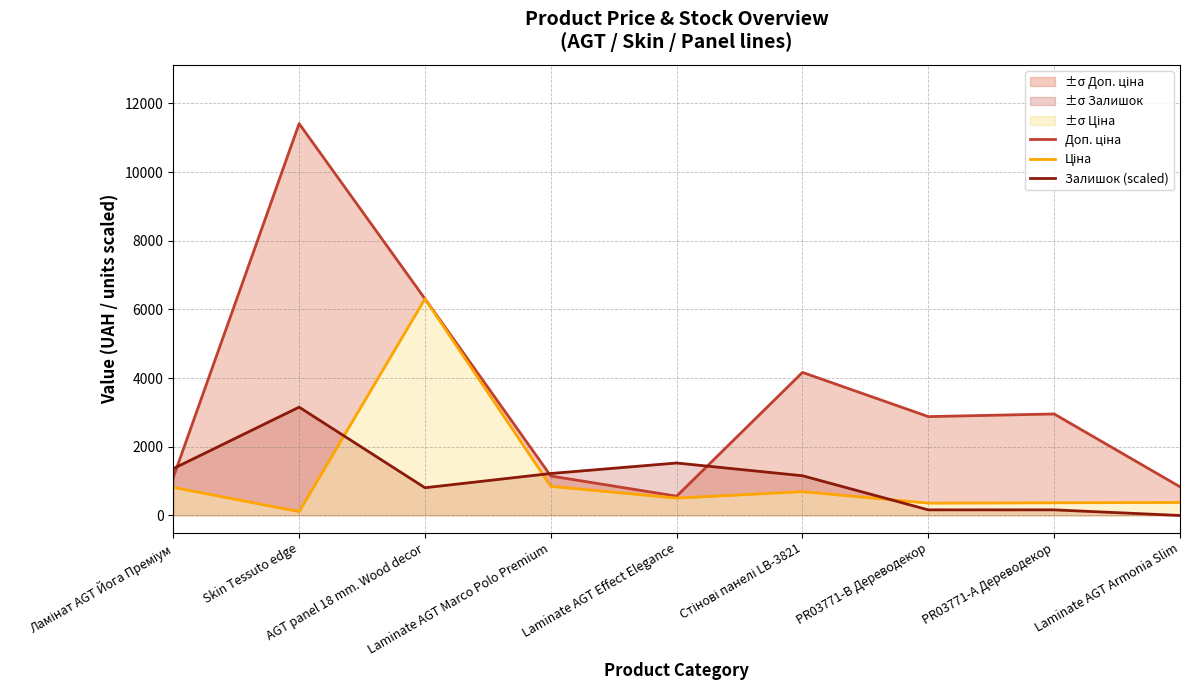

After their last crossing, which series has the higher values: Залишок (scaled) or Доп. ціна?

Доп. ціна